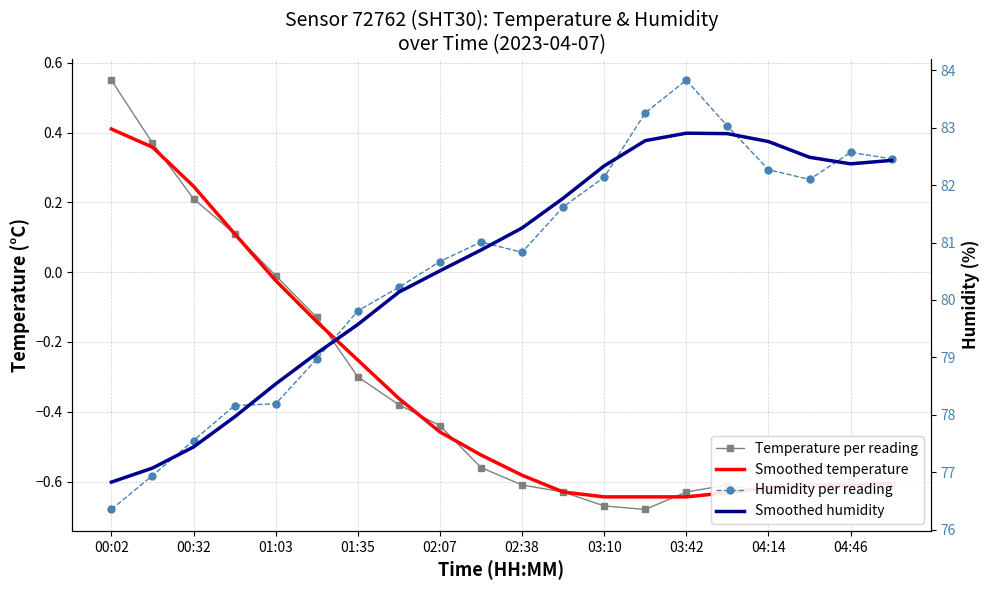

Which series changed the most between 04:46 and 18?

Humidity per reading